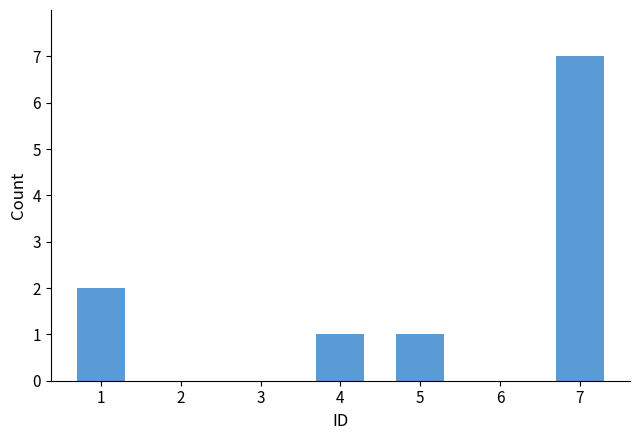

What is the change in value from 4 to 6?

-1